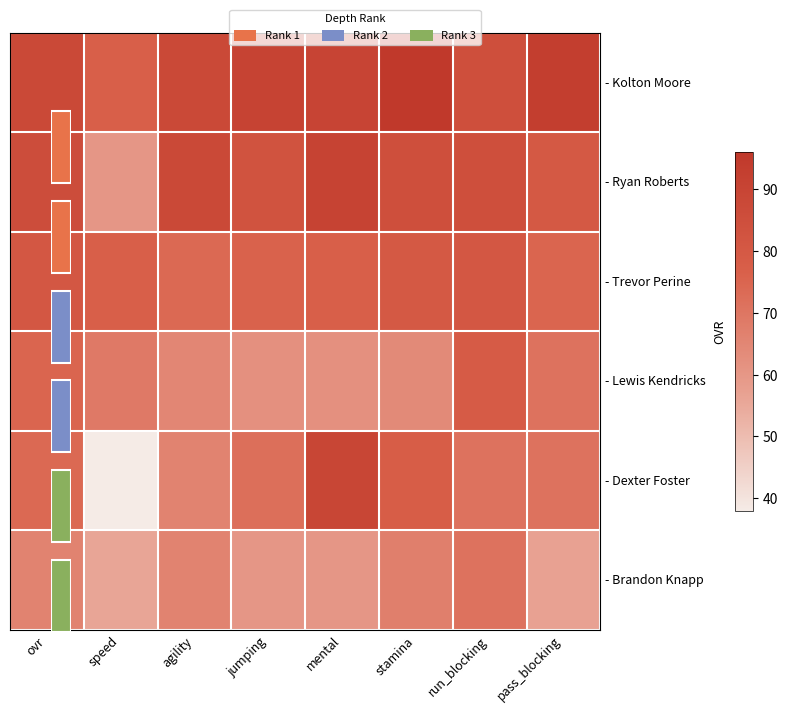

True or false: - Ryan Roberts has a value of 86 at ovr.

True